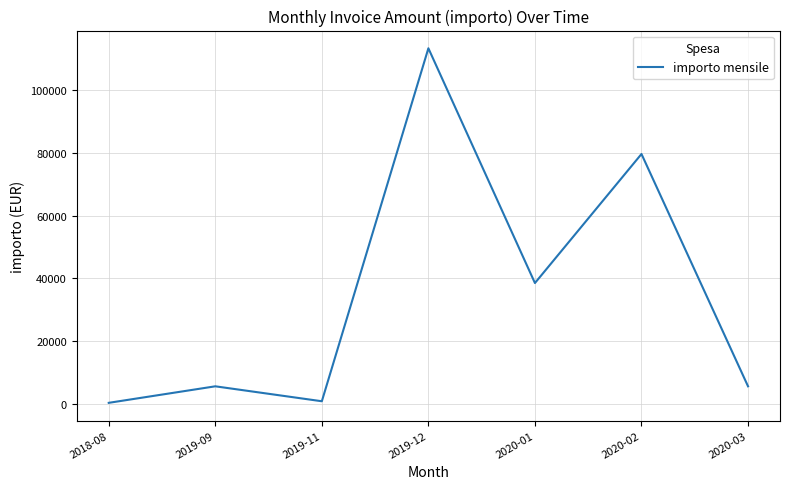

Is it true that the value at 2019-12 is 113202.6?

True